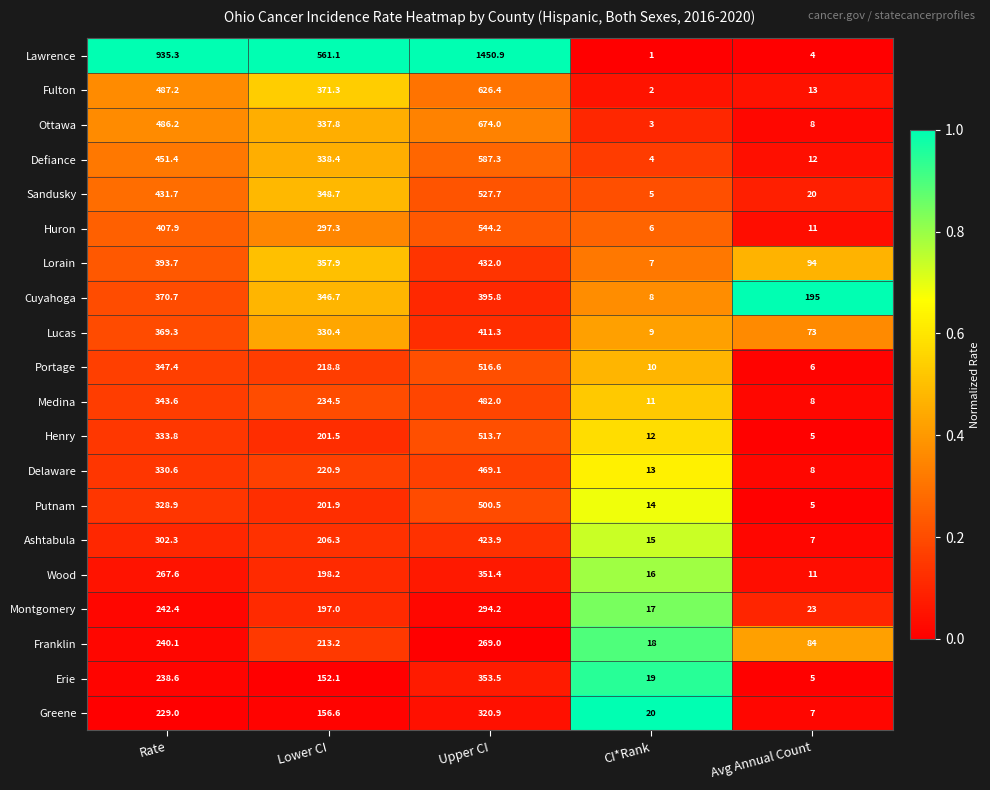

What is the smallest value displayed?

1.0